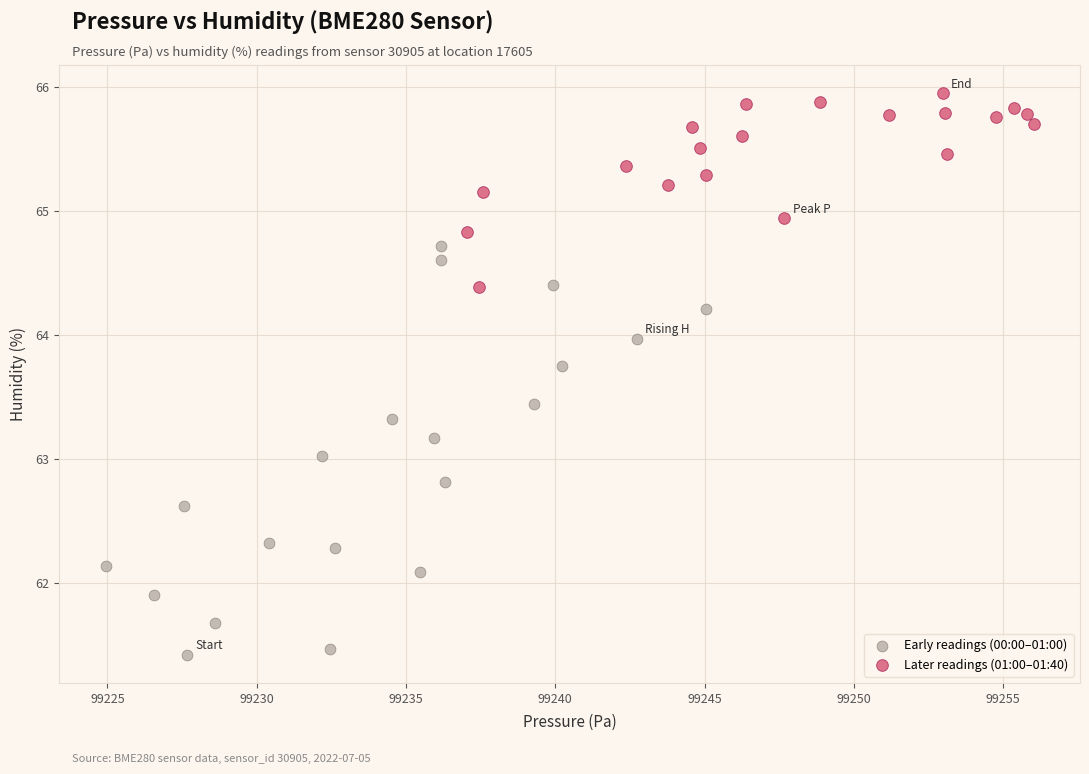

Which series reaches the minimum Y coordinate?

Early readings (00:00–01:00)